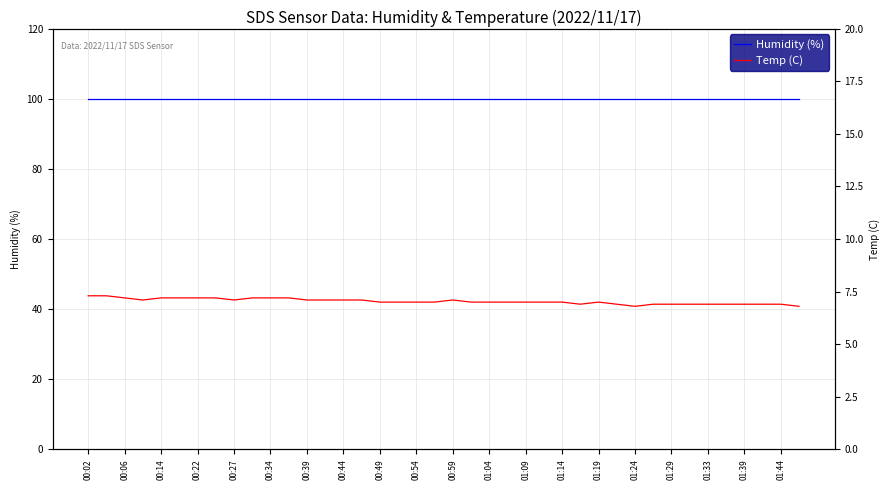

True or false: Humidity (%) and Temp (C) cross at least once.

False